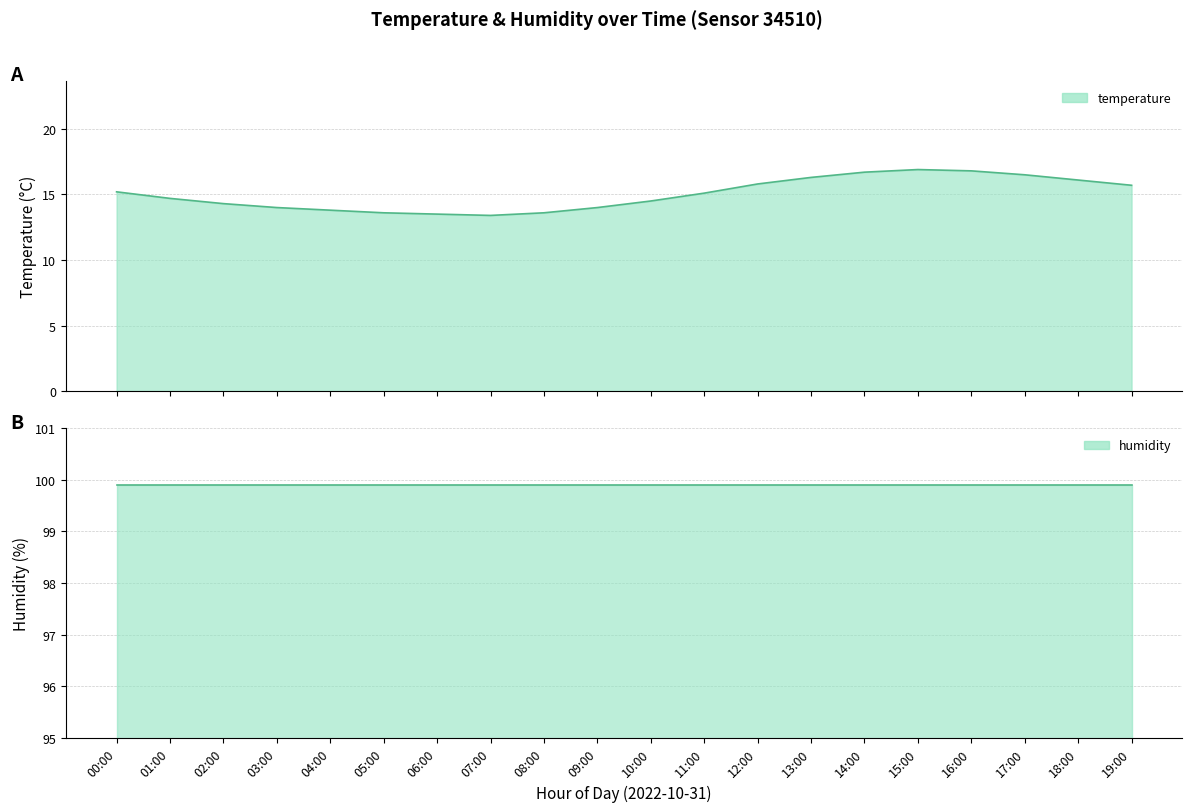

What is the change in value from 15:00 to 18:00?

-0.8